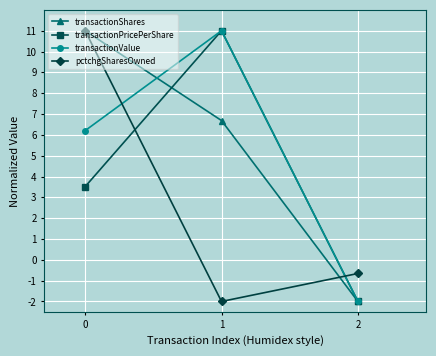

At how many categories does at least one series exceed 10?

2